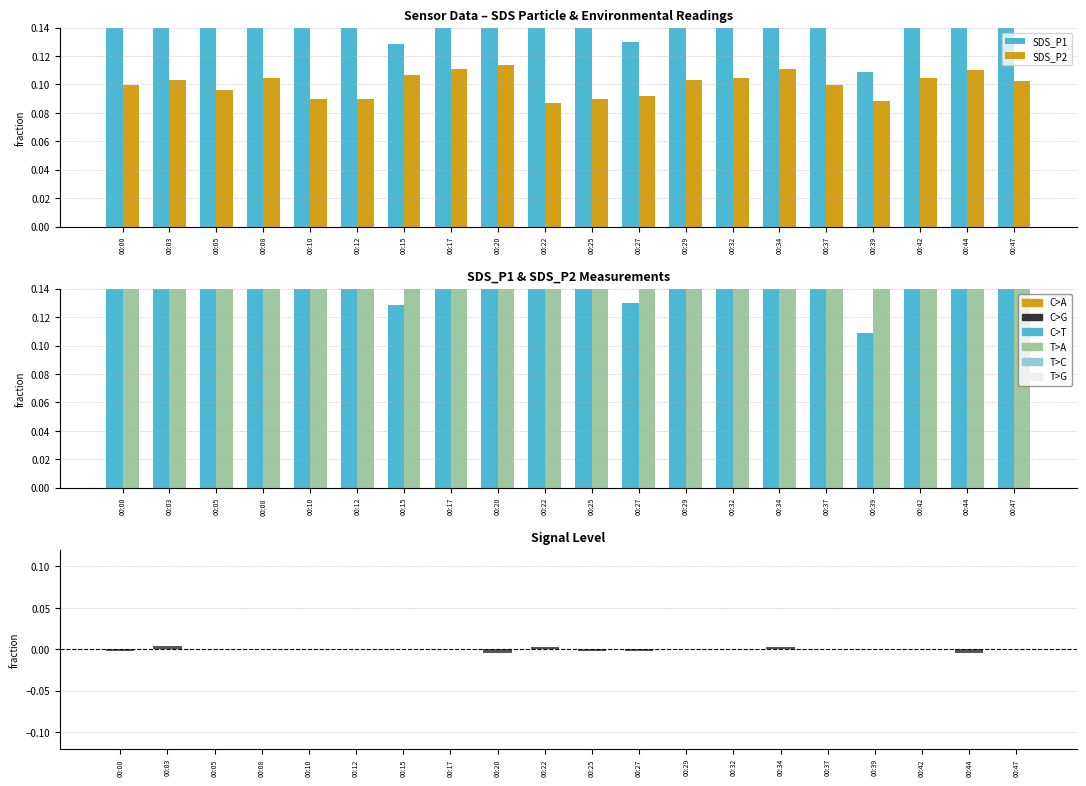

Which has a higher value, 00:10 or 00:37?

00:37